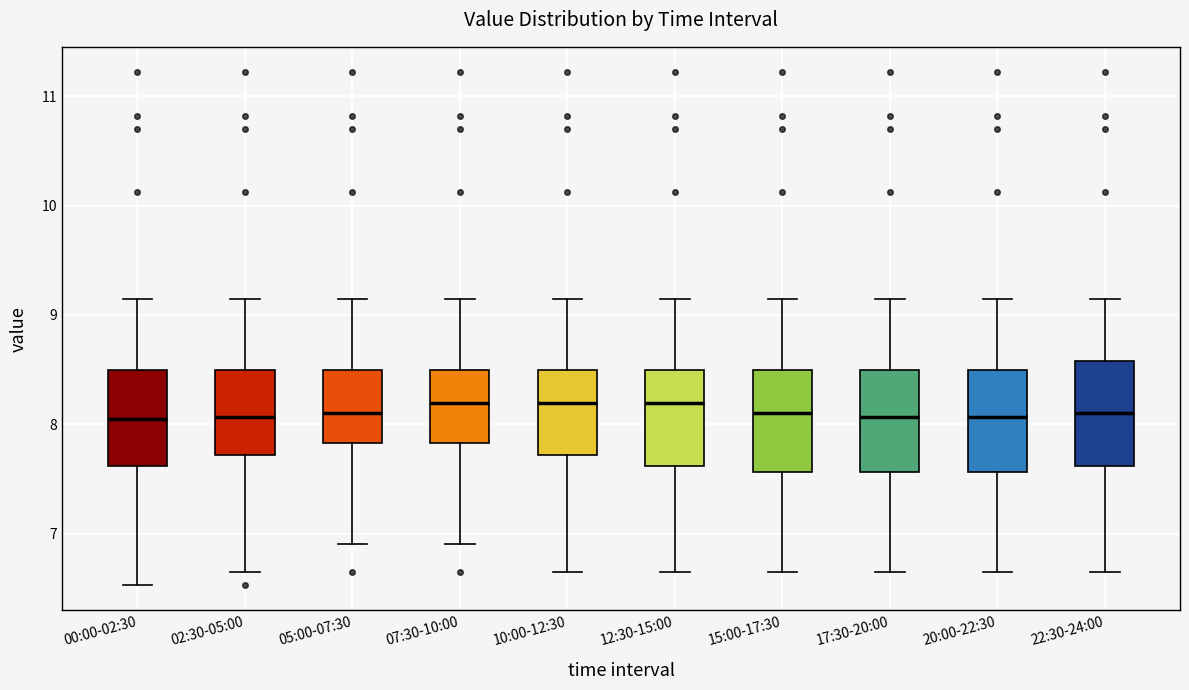

Where is the upper edge of the box for 20:00-22:30 on the y-axis? The values are not printed on the chart, so give them approximately, as read against the axis.

8.5